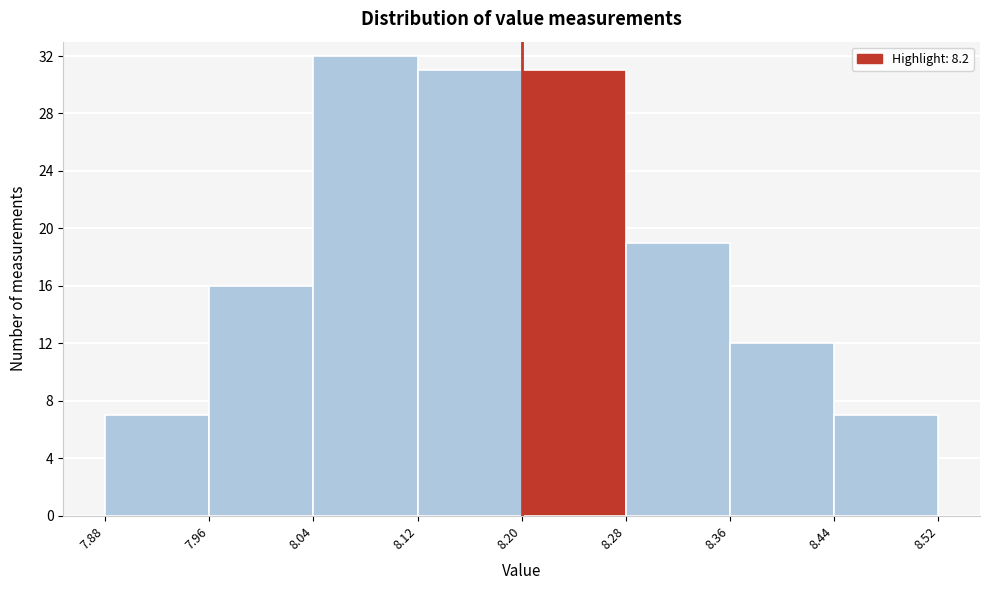

Reading left to right, list every bar in this chart as the range it spans on the x-axis followed by its height. The values are not printed on the chart, so give them approximately, as read against the axis.

7.88 to 7.96: 7
7.96 to 8.04: 16
8.04 to 8.12: 32
8.12 to 8.20: 31
8.20 to 8.28: 31
8.28 to 8.36: 19
8.36 to 8.44: 12
8.44 to 8.52: 7